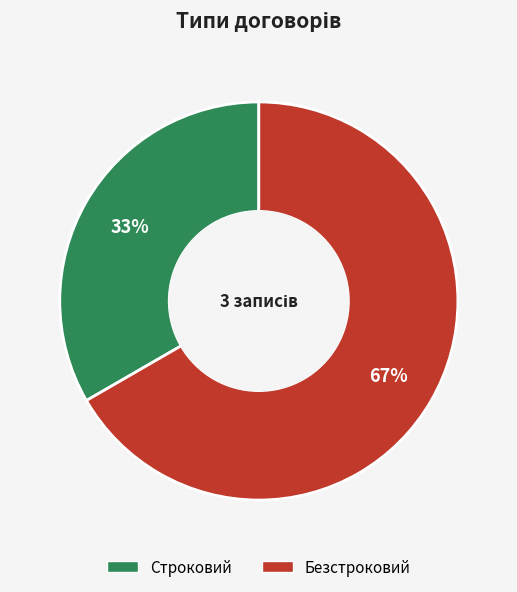

Is there any slice that represents more than half of the pie?

Yes